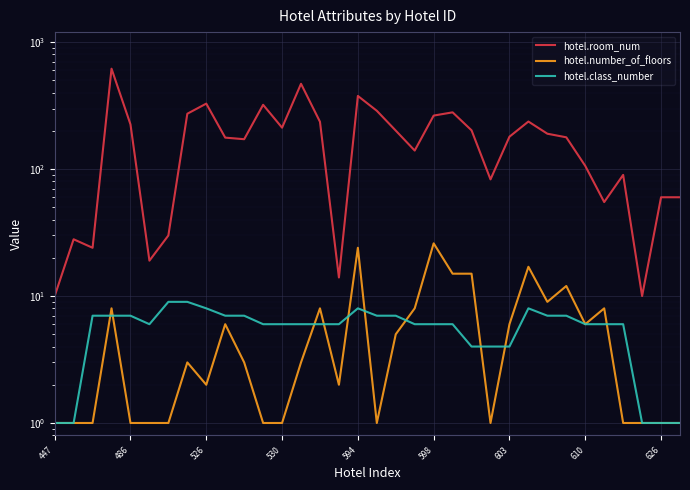

What is the sum of the hotel.room_num values at 9 and 594?

402